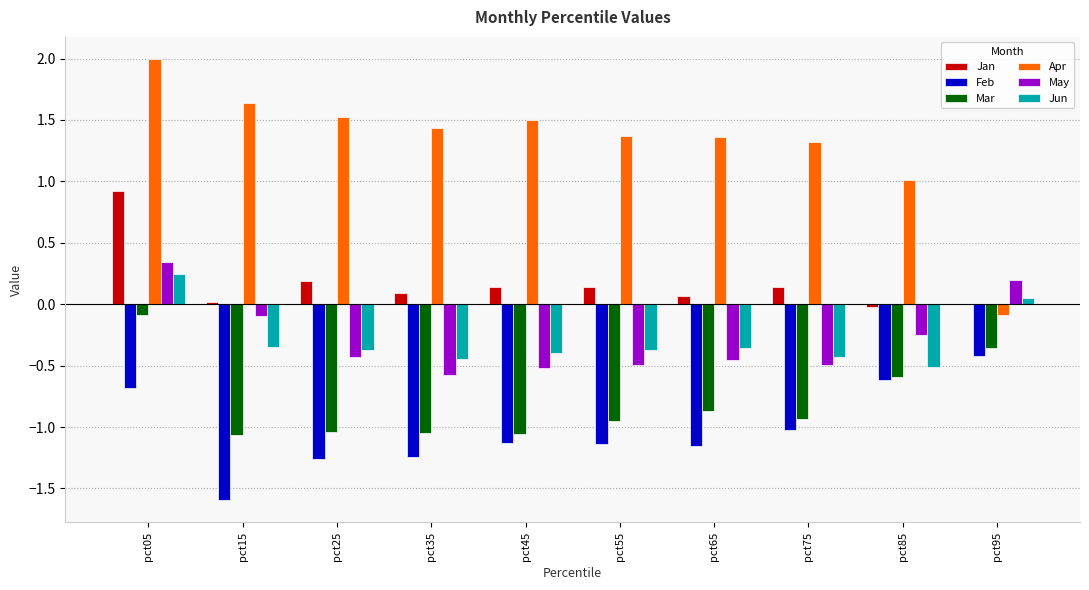

Between pct05 and pct15, which series saw the biggest shift?

Mar